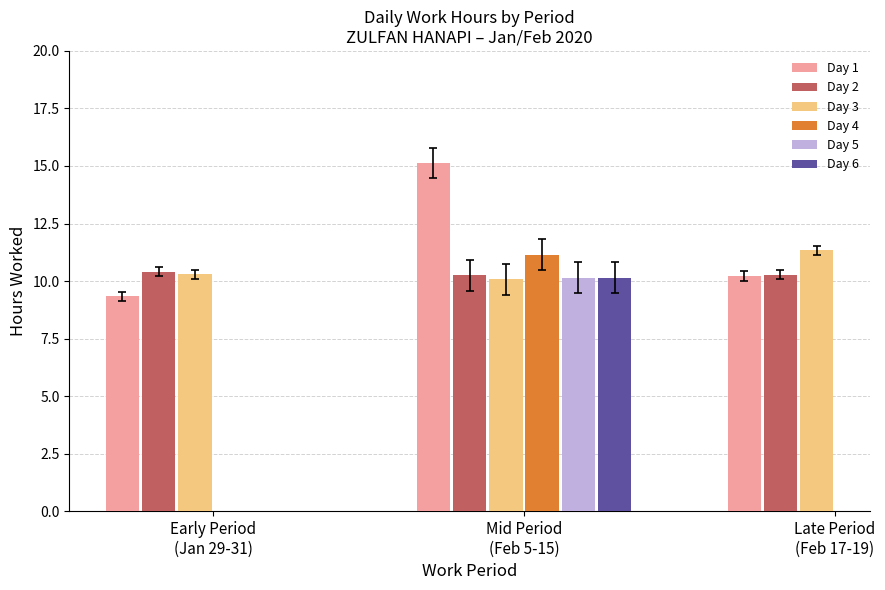

What is the sum of all Day 3 values?

31.7